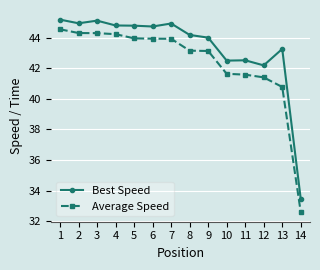

True or false: Best Speed has more than 2 interior local peaks.

True